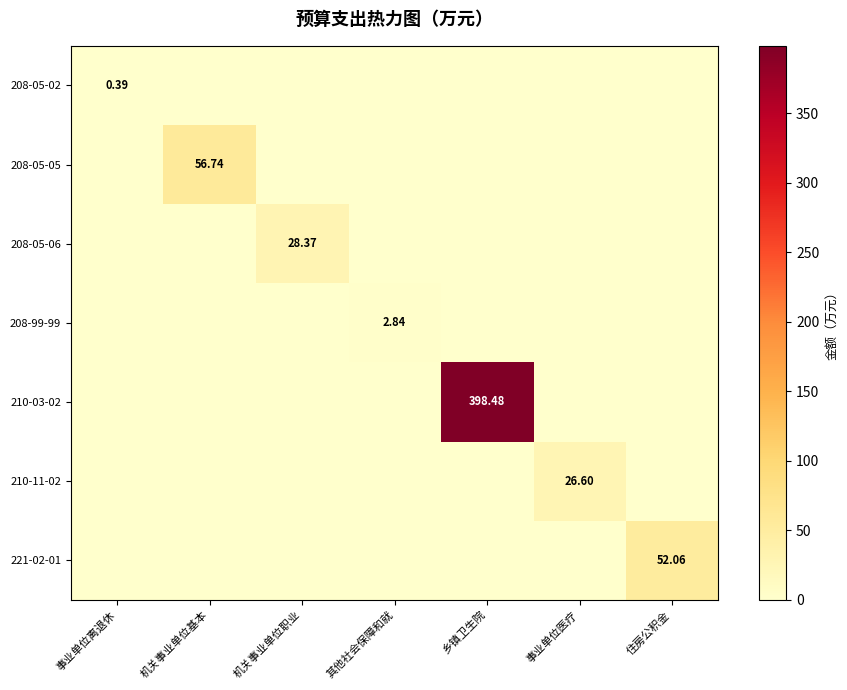

Which series changed the most between 事业单位离退休 and 其他社会保障和就?

208-99-99